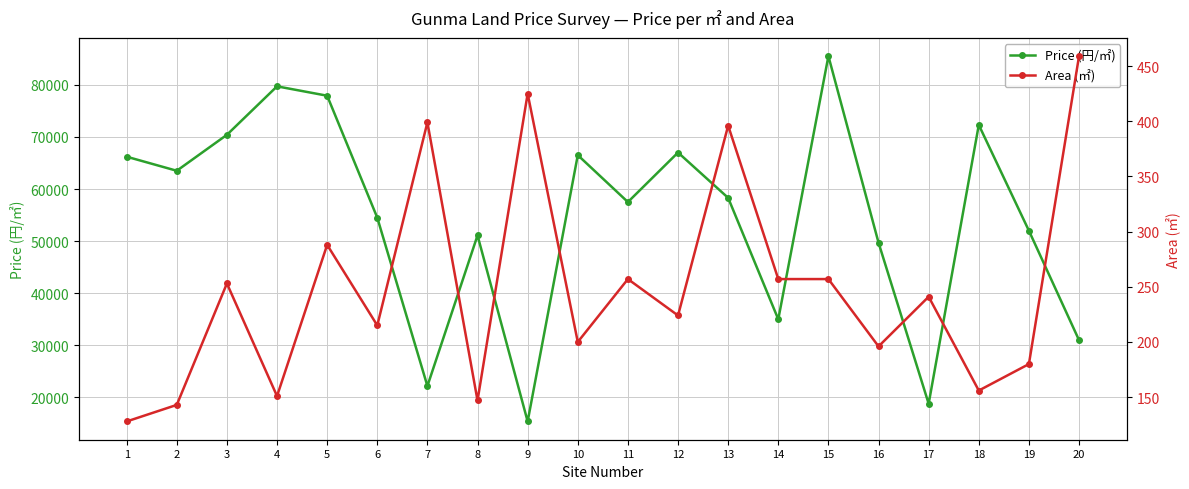

Reading left to right, transcribe all the data shown in this chart.

Price (円/㎡): 66200	63500	70400	79700	77900	54500	22200	51100	15400	66500	57500	67000	58300	35000	85500	49700	18800	72300	52000	31000
Area (㎡): 128	143	253	151	288	215	399	147	425	200	257	224	396	257	257	196	241	156	180	459